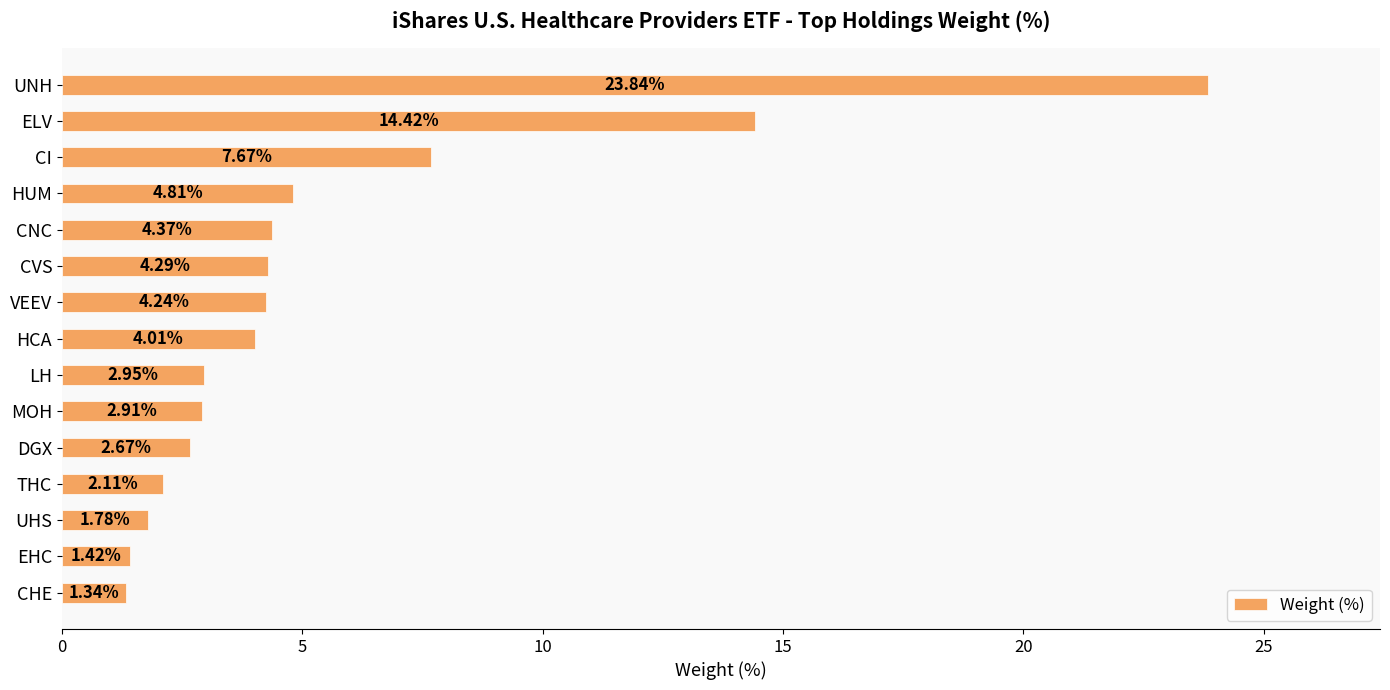

What is the maximum value shown in the chart?

23.8